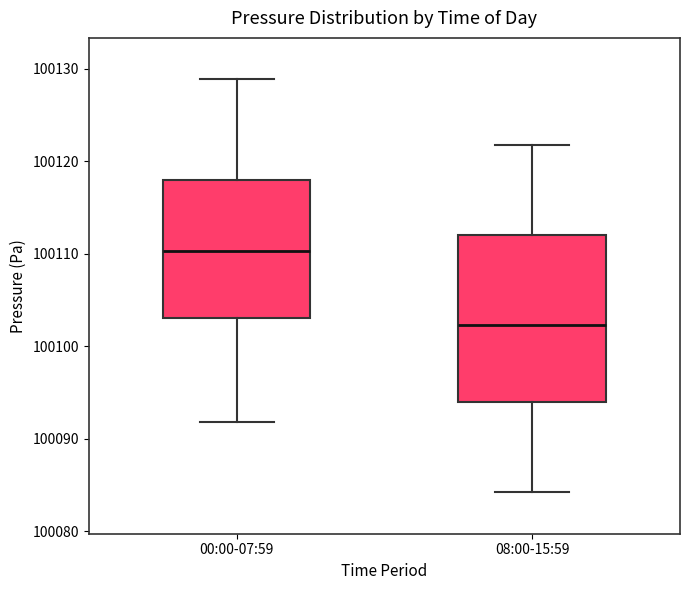

Comparing the boxes themselves (not the whiskers), which one is the tallest?

08:00-15:59